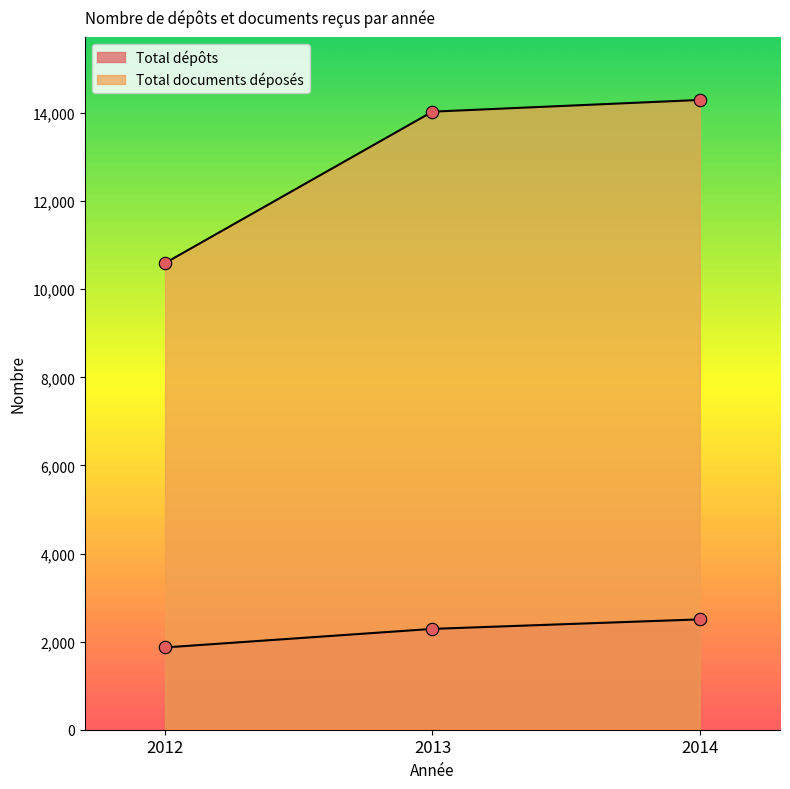

What is the total value across all series at 2014?

16801